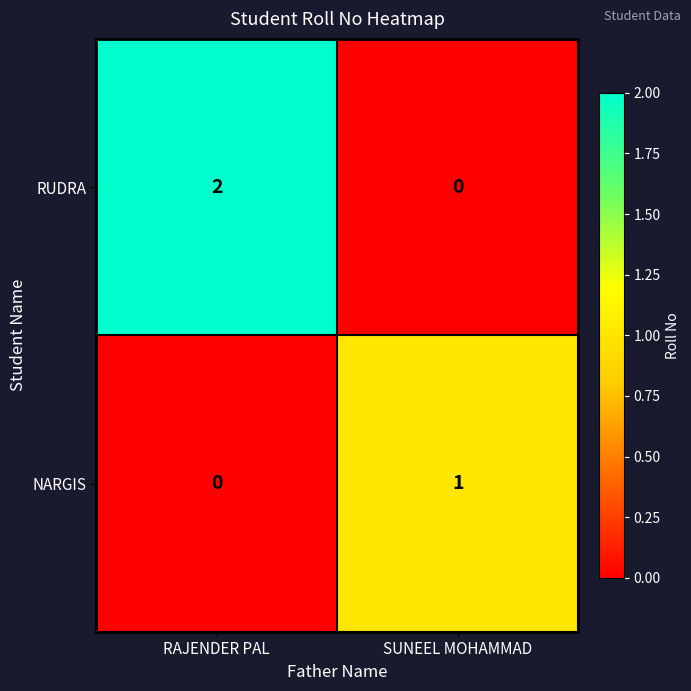

What is the total value across all series at RAJENDER PAL?

2